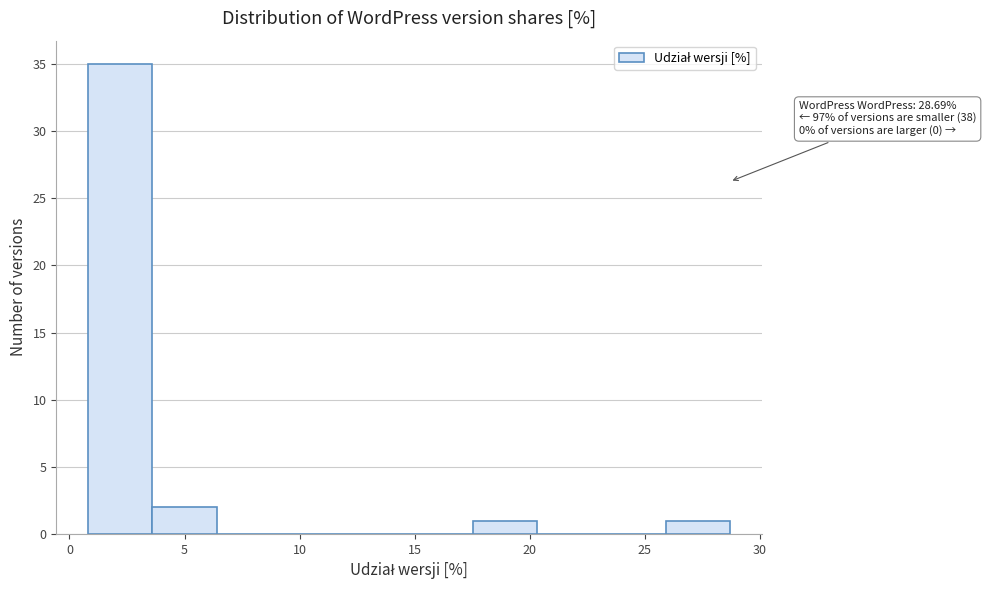

Which range on the x-axis has the tallest bar?

1.0 to 3.5